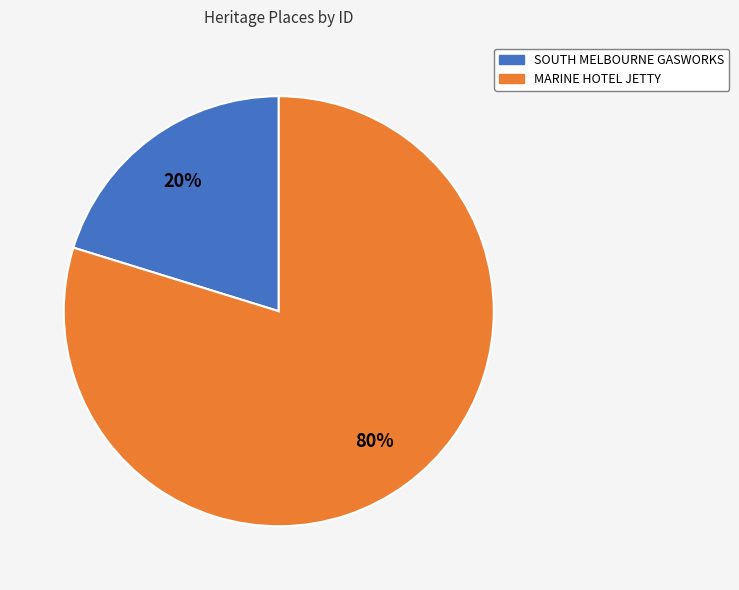

To the nearest percent, what is the difference between the SOUTH MELBOURNE GASWORKS and MARINE HOTEL JETTY slice percentages?

60%